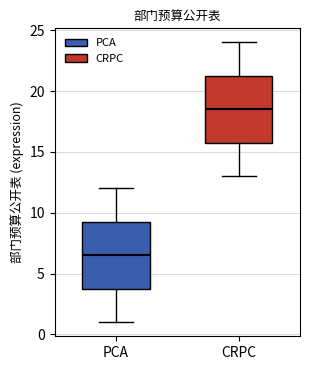

Which box's median line is the lowest?

PCA